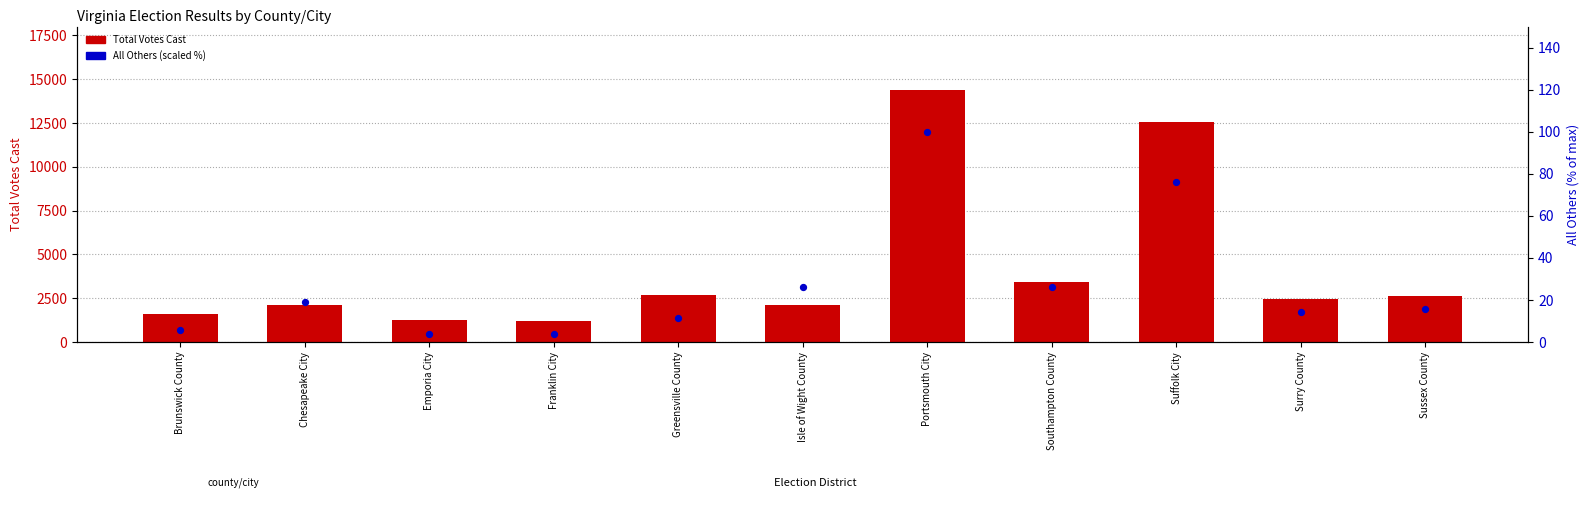

At which category is the sum across all series the highest?

Portsmouth City